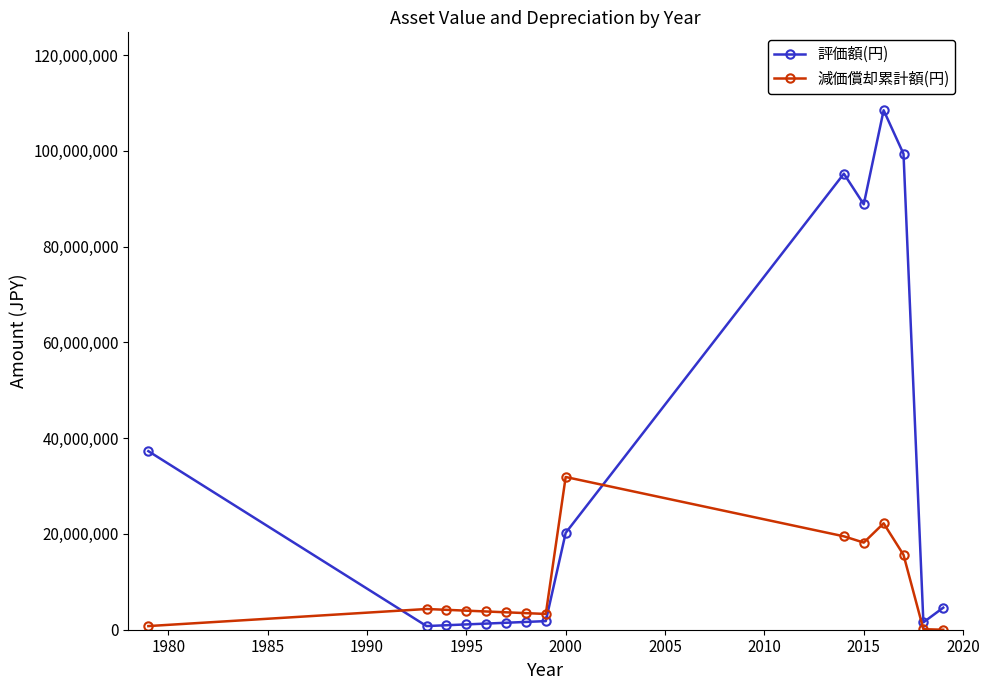

What is the maximum value shown in the chart?

108499650